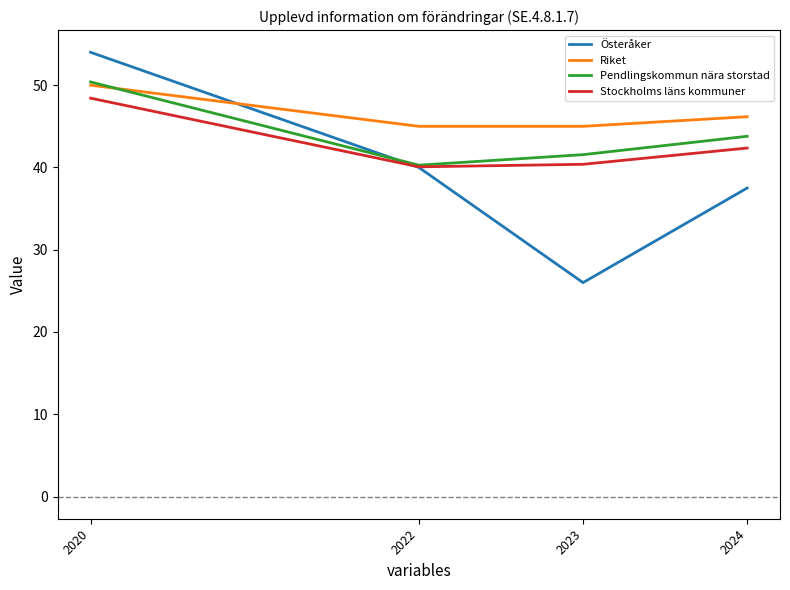

What is the difference between the highest and lowest values at 2024?

8.7